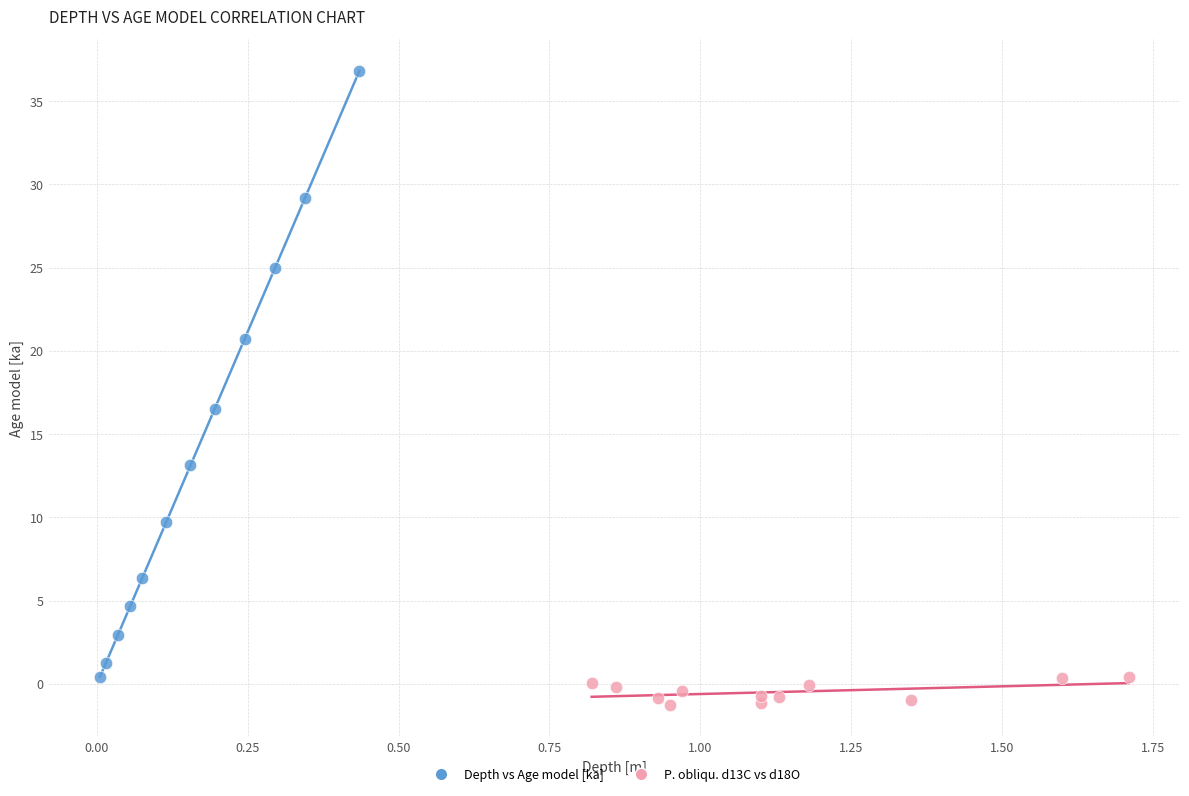

Which series has the largest Y range (max minus min)?

Depth vs Age model [ka]